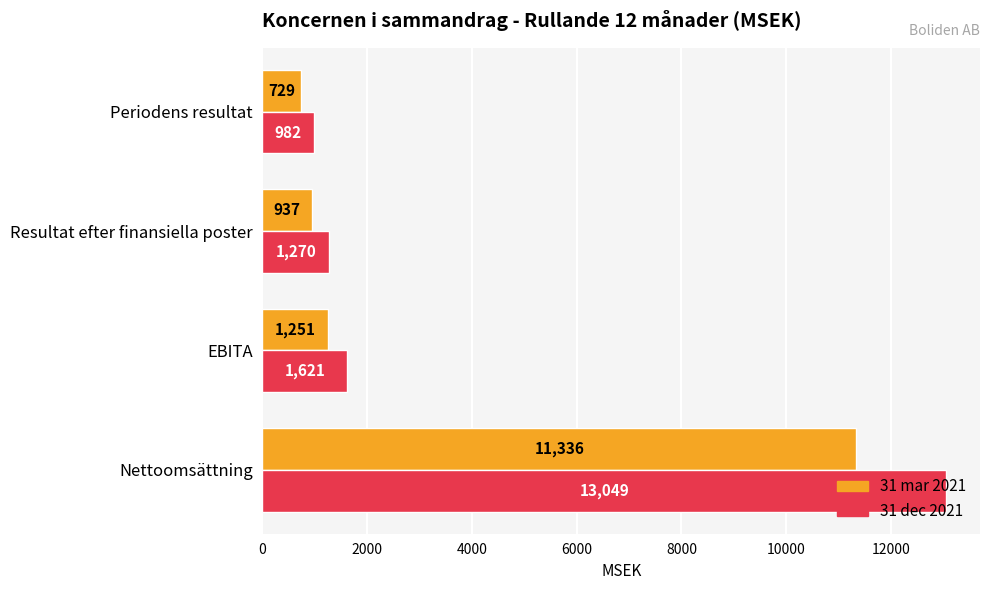

What is the sum of all 31 mar 2021 values?

14253